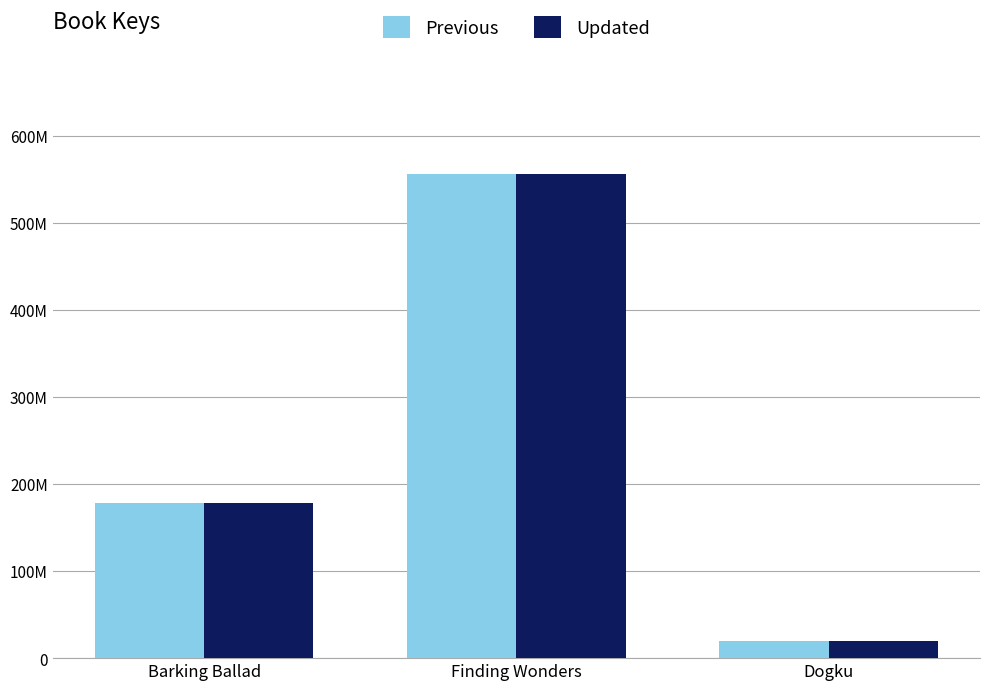

What is the minimum value for Previous?

19341325